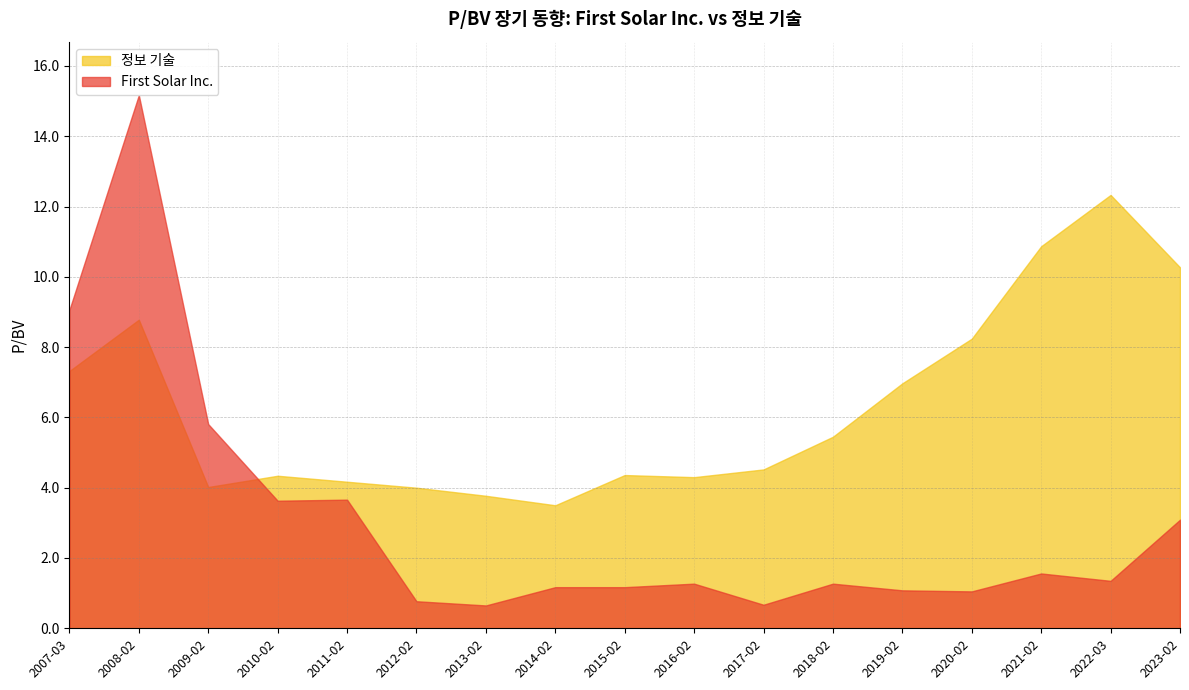

How many lines are shown in the chart?

2